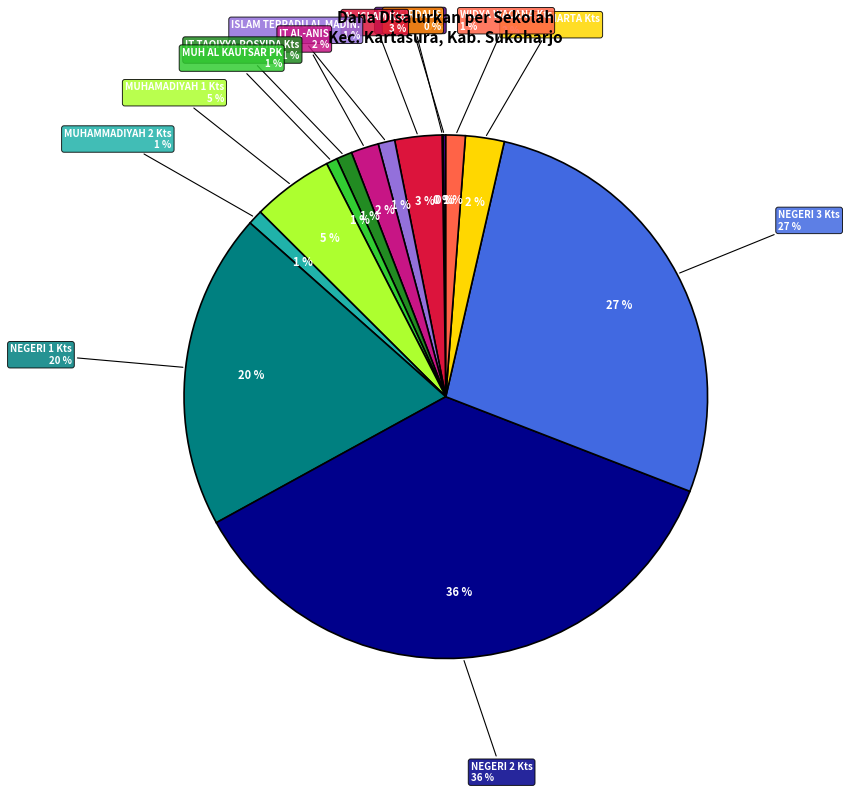

Which category has the smallest portion of the pie?

SMP AL FIRDAUS